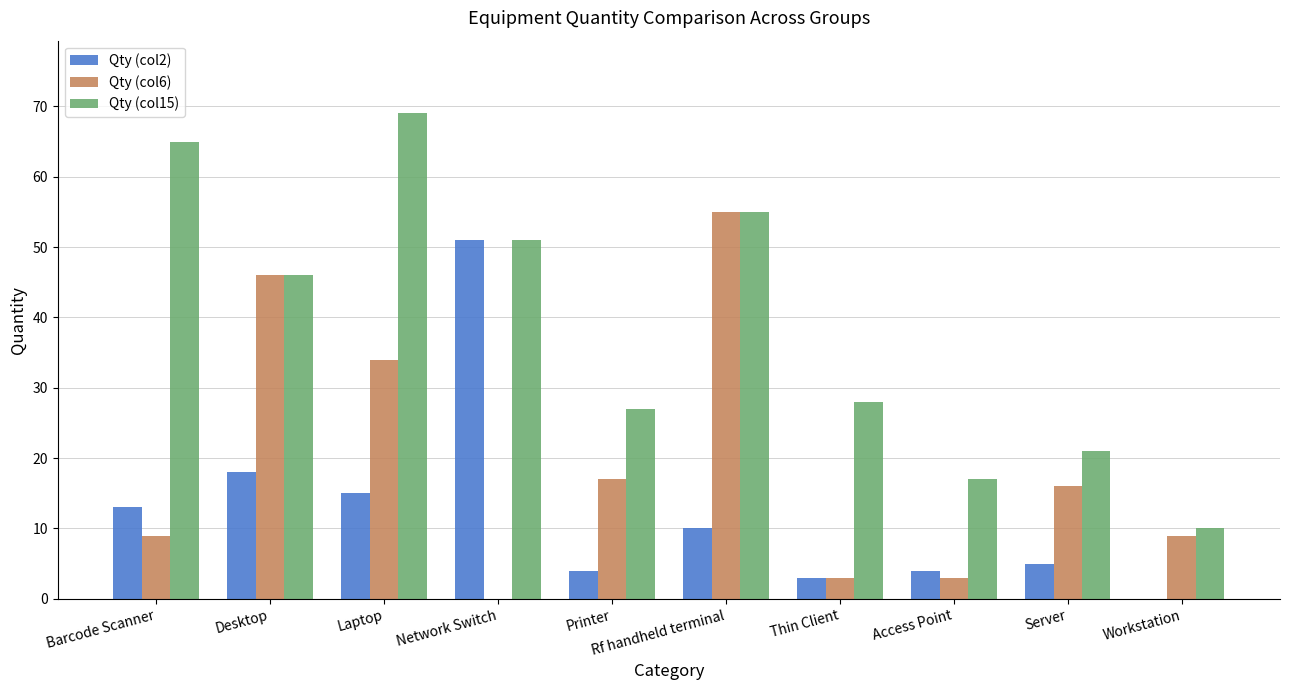

Reading right to left, list all the values displayed in this chart.

Qty (col2): Workstation=0	Server=5	Access Point=4	Thin Client=3	Rf handheld terminal=10	Printer=4	Network Switch=51	Laptop=15	Desktop=18	Barcode Scanner=13
Qty (col6): Workstation=9	Server=16	Access Point=3	Thin Client=3	Rf handheld terminal=55	Printer=17	Network Switch=0	Laptop=34	Desktop=46	Barcode Scanner=9
Qty (col15): Workstation=10	Server=21	Access Point=17	Thin Client=28	Rf handheld terminal=55	Printer=27	Network Switch=51	Laptop=69	Desktop=46	Barcode Scanner=65